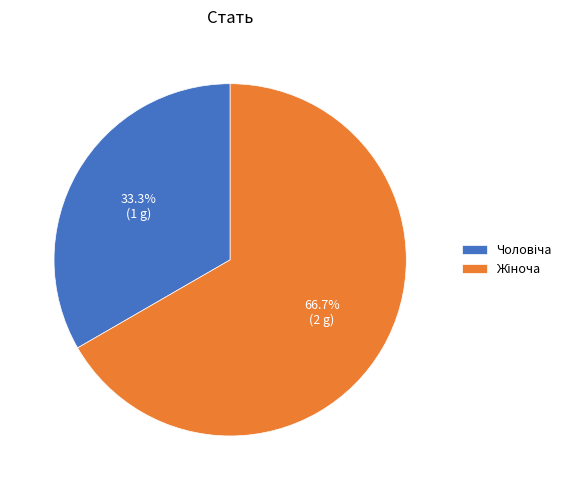

Does any single category account for the majority?

Yes